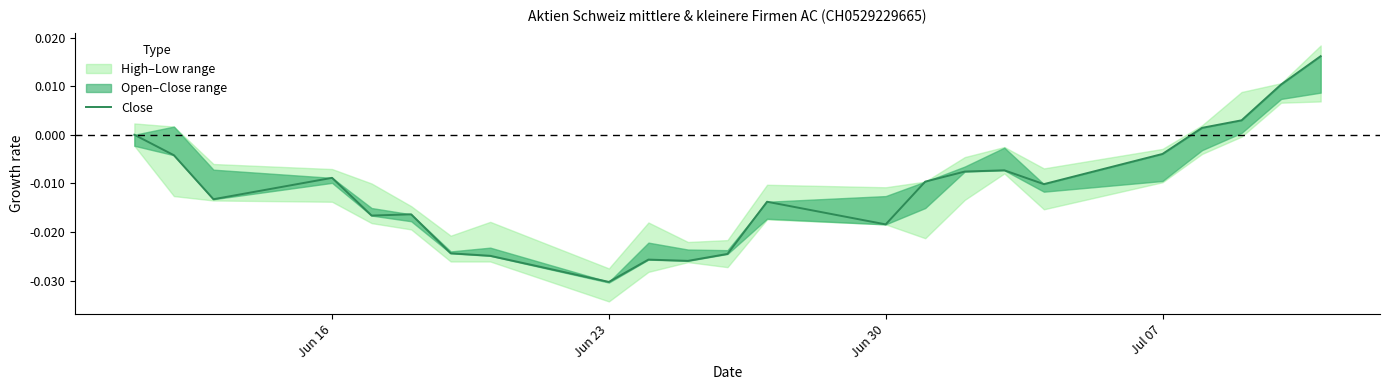

How many data points are less than 0?

18